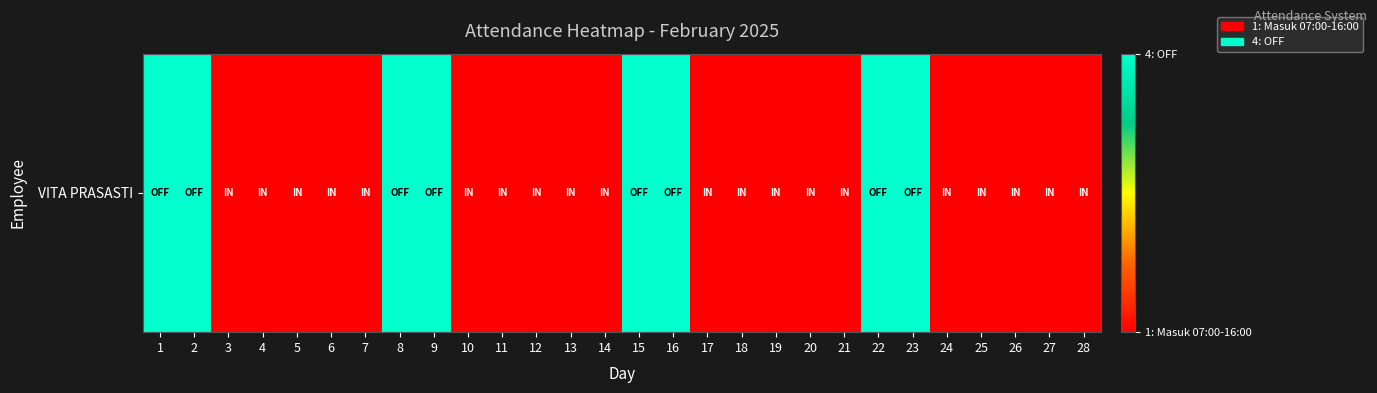

Which has a higher value, 5 or 13?

5